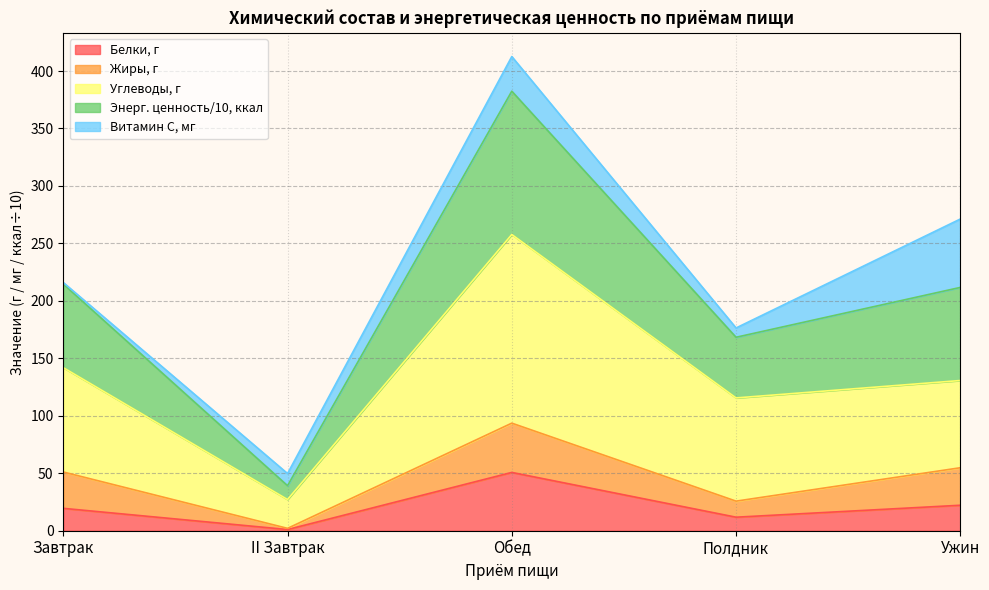

The value of Белки, г at Ужин is 22.2. True or false?

True